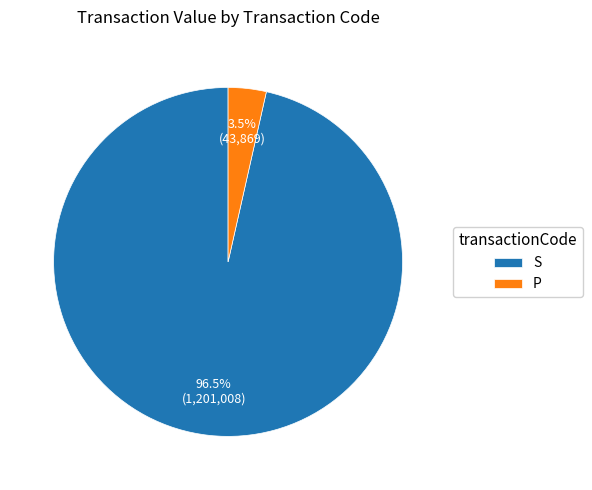

Which slice represents more than half of the pie?

S